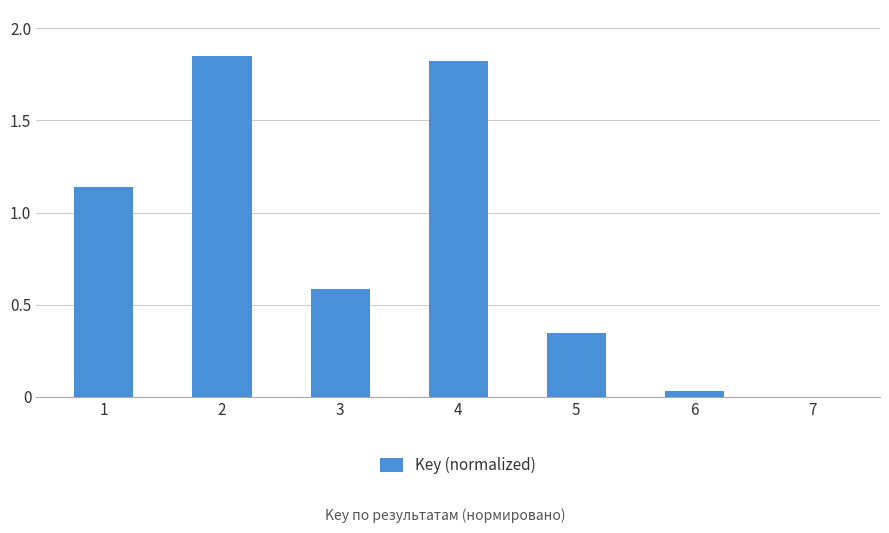

What is the sum of all values?

5.8